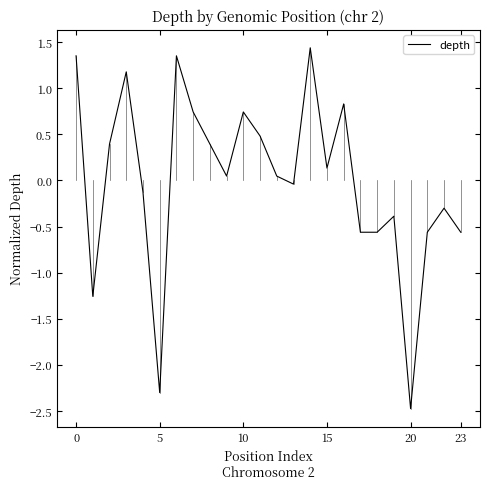

What is the smallest value displayed?

-2.5